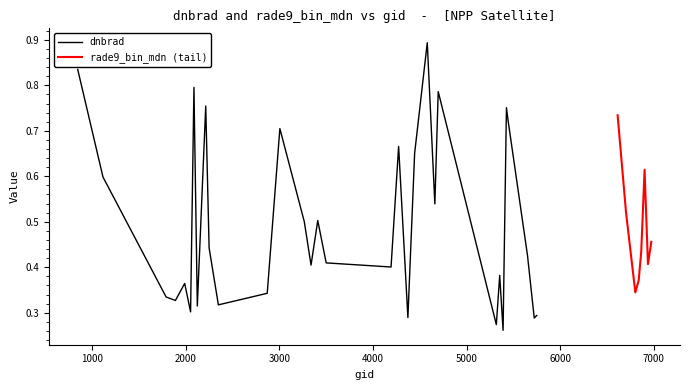

After their last crossing, which series has the higher values: dnbrad or rade9_bin_mdn?

rade9_bin_mdn